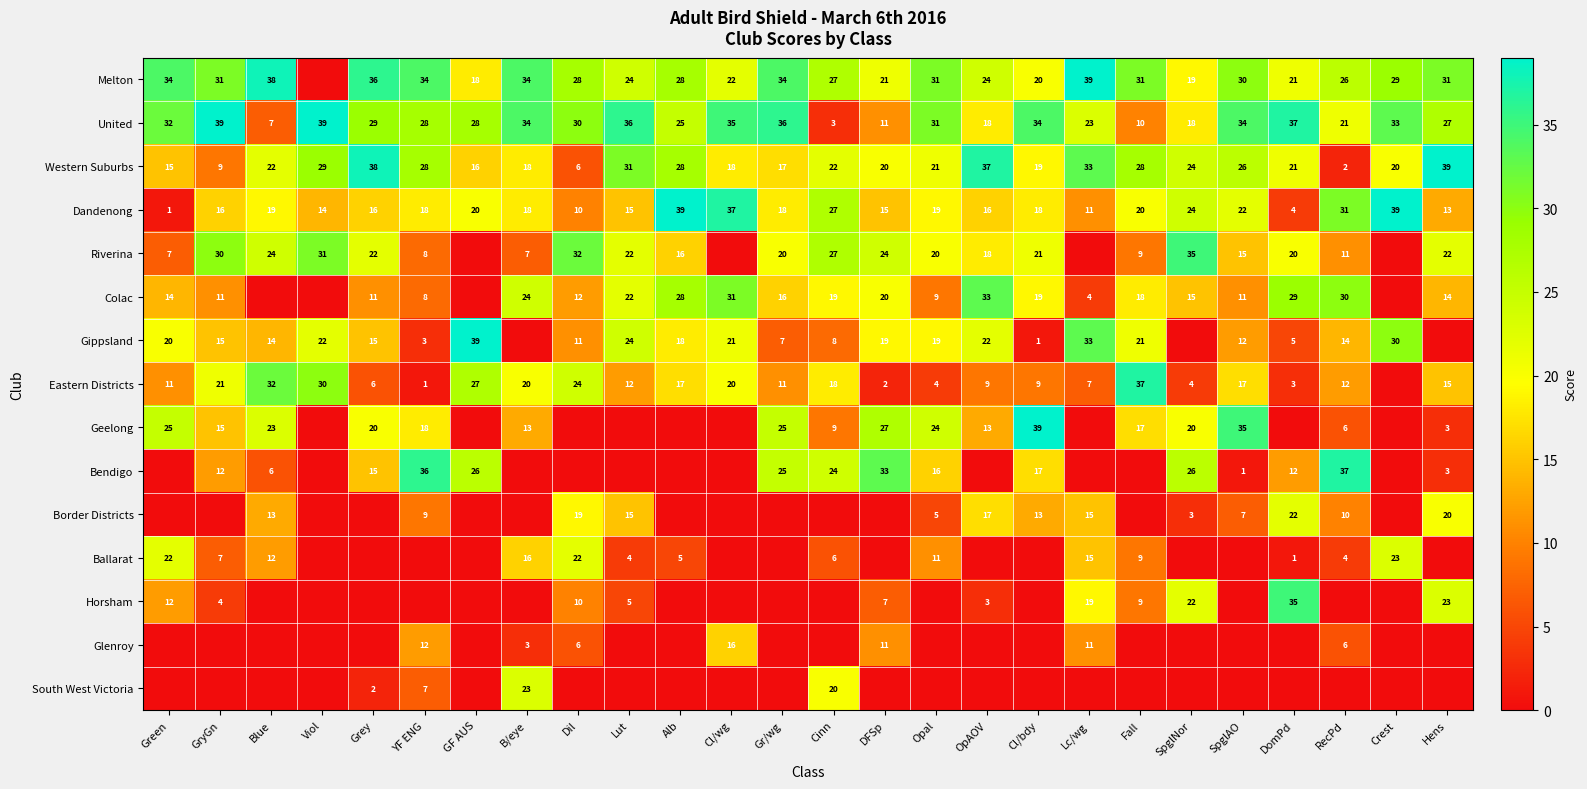

What is the sum of the Melton values at Opal and Gr/wg?

65